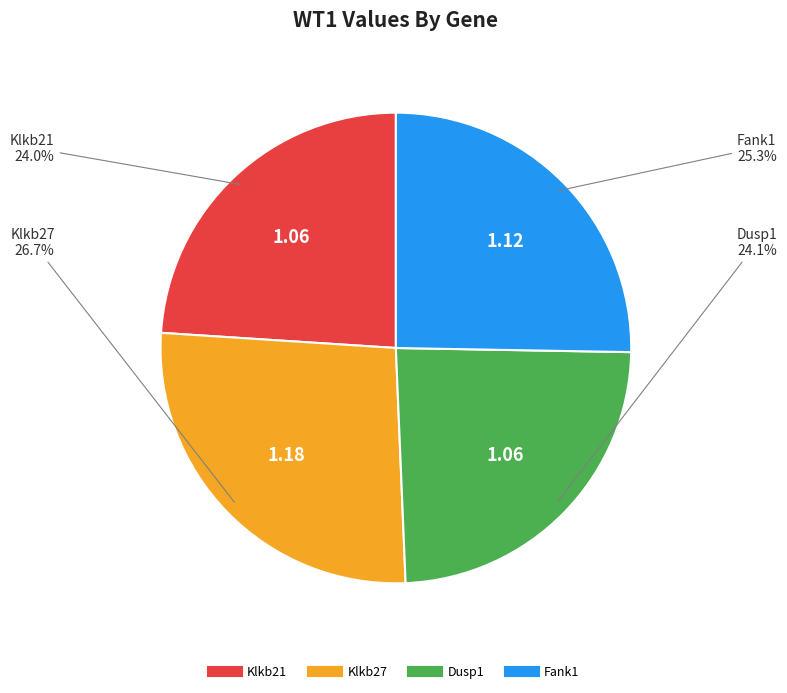

To the nearest percent, what is the combined percentage of Fank1 and Klkb21?

49%